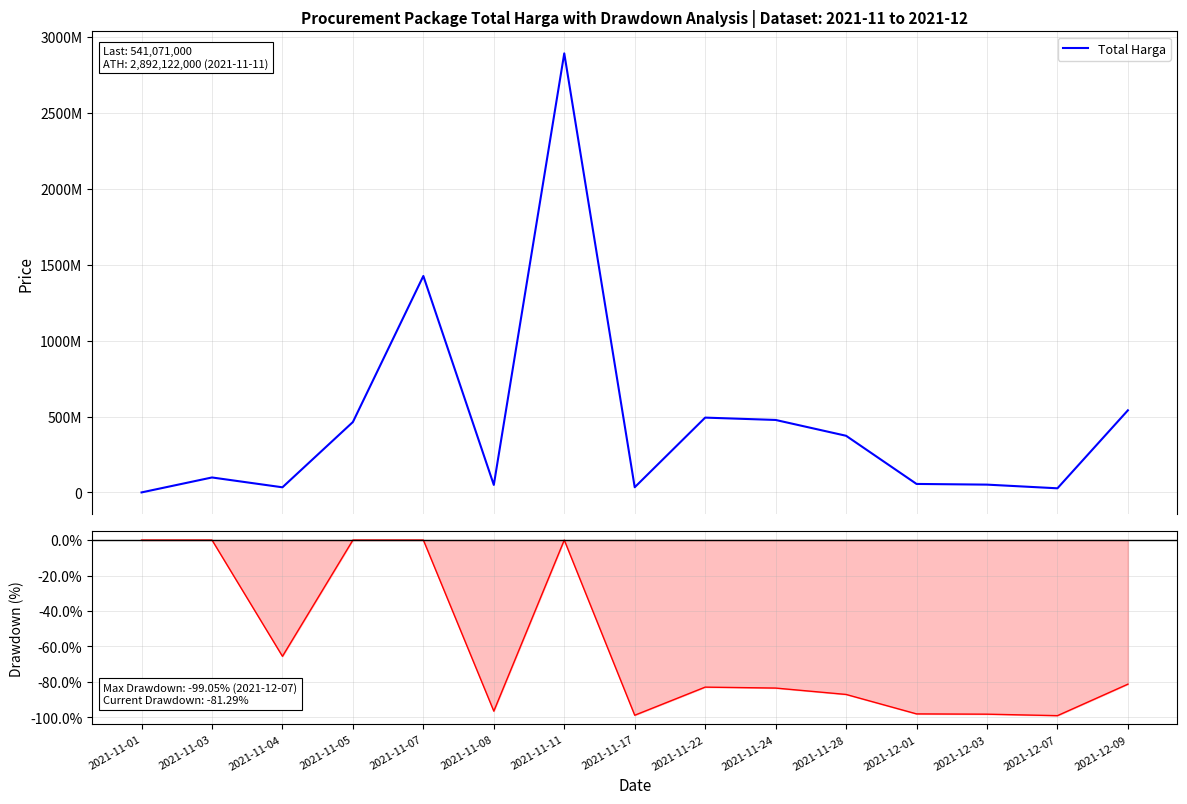

List the labels in order of Drawdown value, largest first.

2021-11-01, 2021-11-03, 2021-11-05, 2021-11-07, 2021-11-11, 2021-11-04, 2021-12-09, 2021-11-22, 2021-11-24, 2021-11-28, 2021-11-08, 2021-12-01, 2021-12-03, 2021-11-17, 2021-12-07